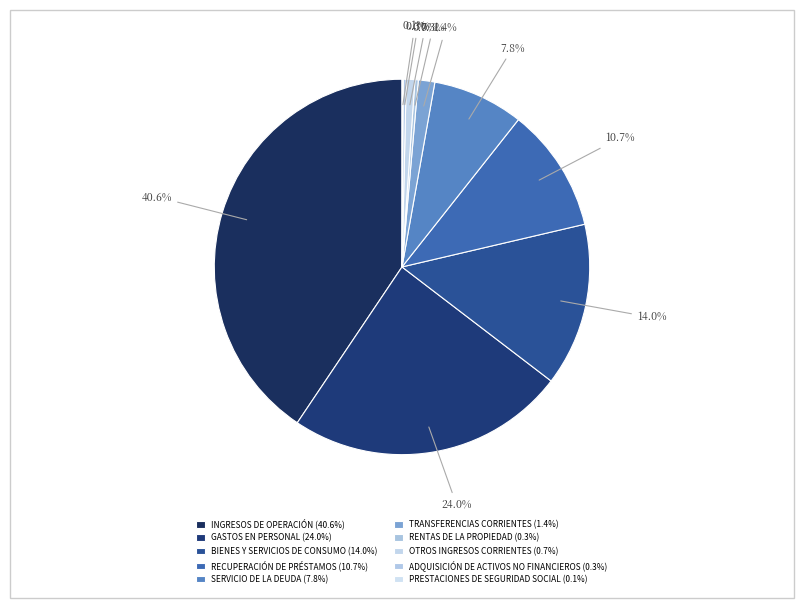

What percentage do INGRESOS DE OPERACIÓN and BIENES Y SERVICIOS DE CONSUMO together represent?

54.6%